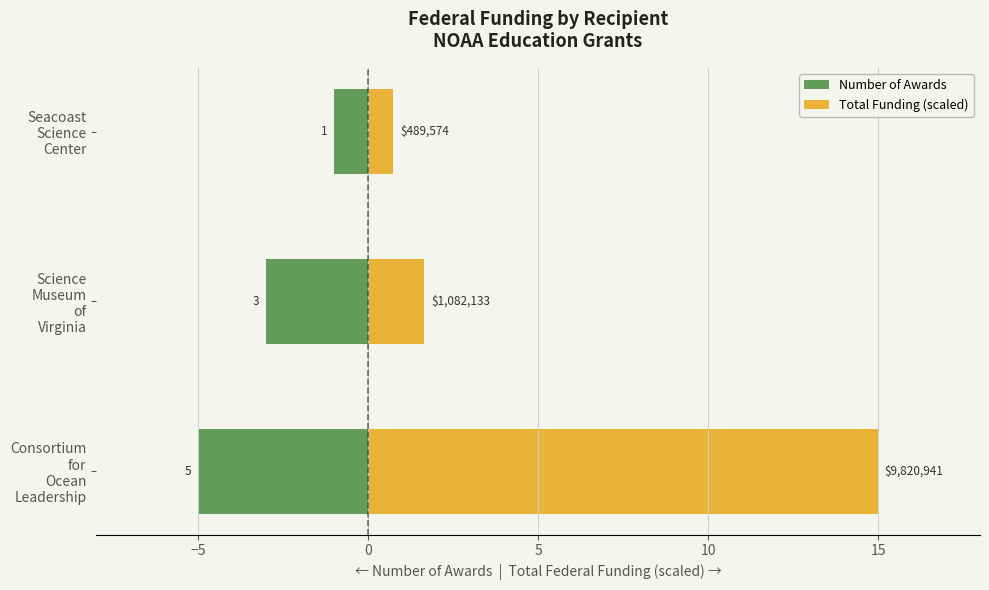

How many series are shown in this chart?

2